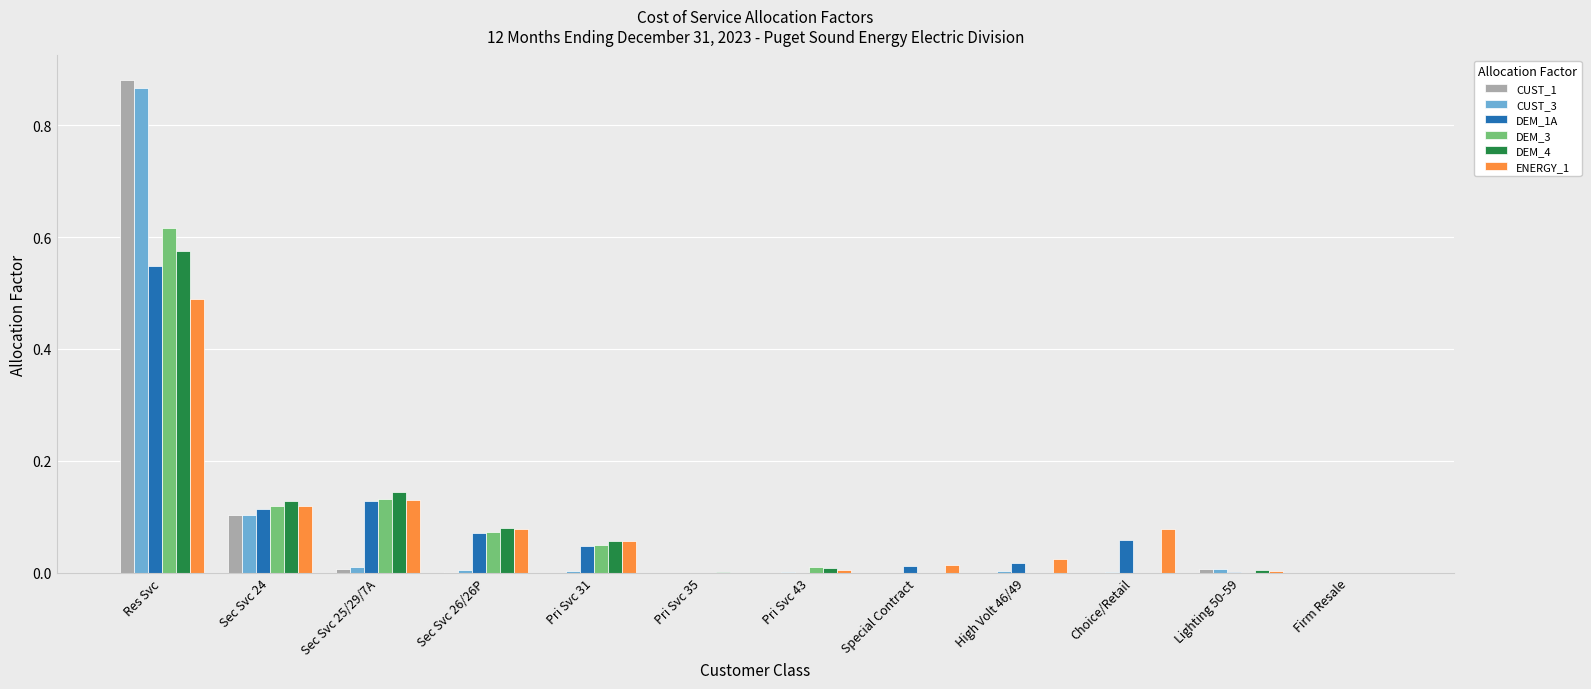

The DEM_4 series shows 0.0 at Sec Svc 26/26P. True or false?

False